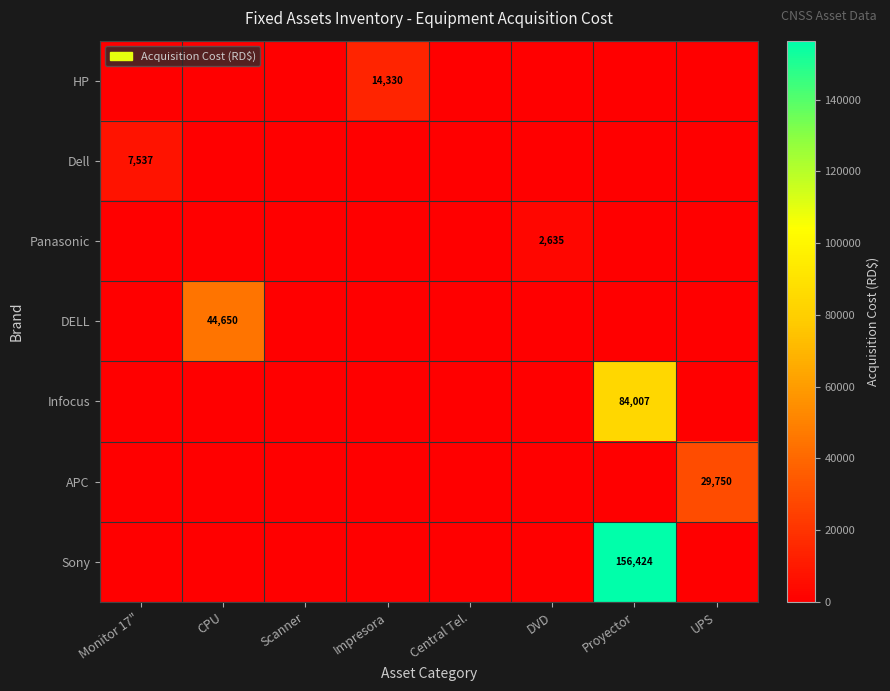

The APC series shows 29750 at UPS. True or false?

True